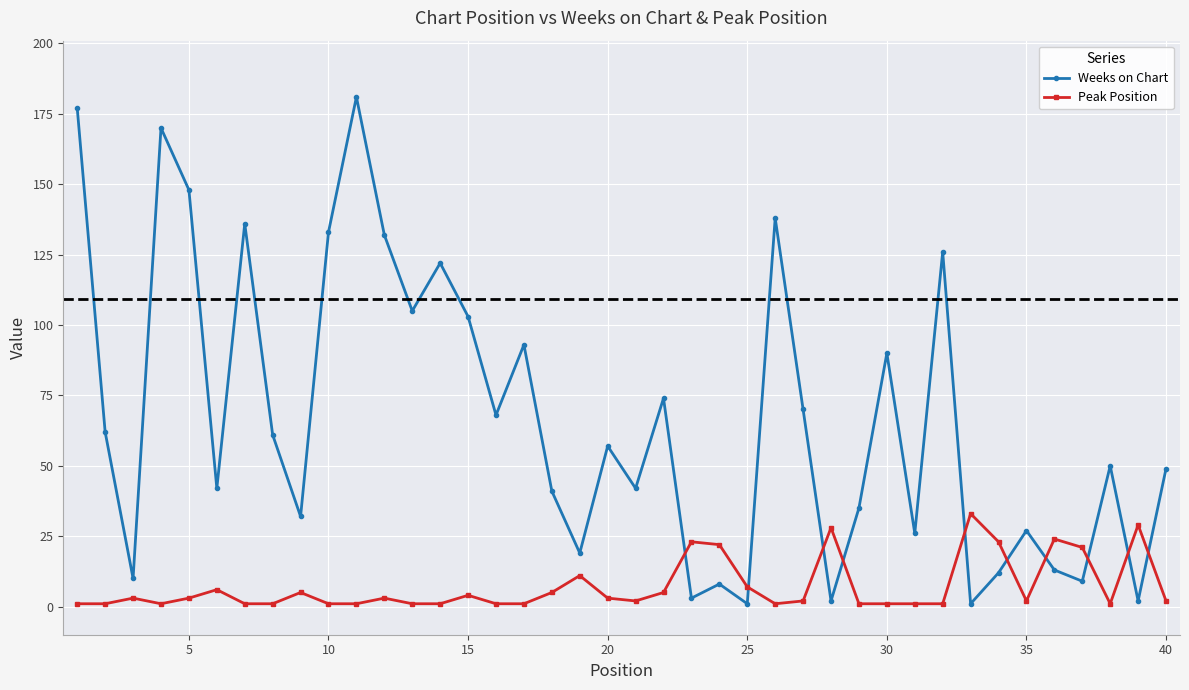

Rank the series by their average value, from lowest to highest.

Peak Position, Weeks on Chart